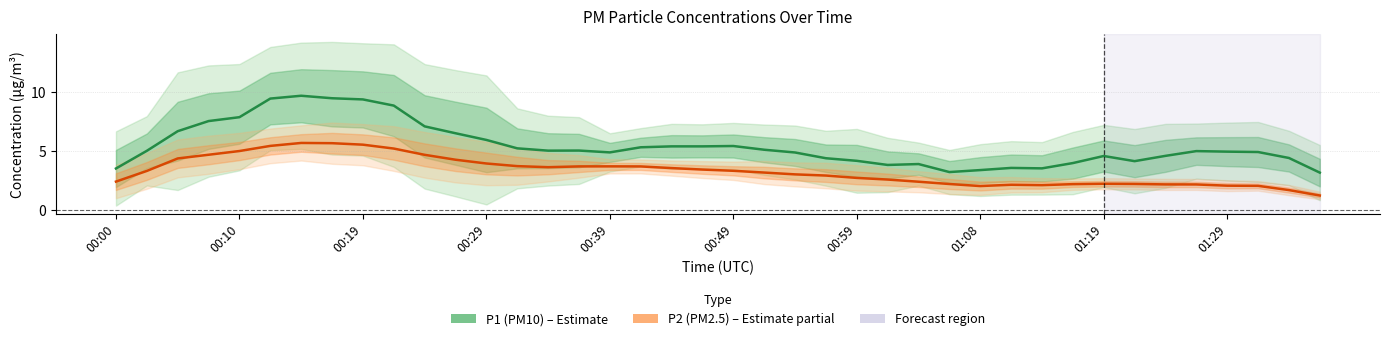

At how many categories does at least one series exceed 2?

40